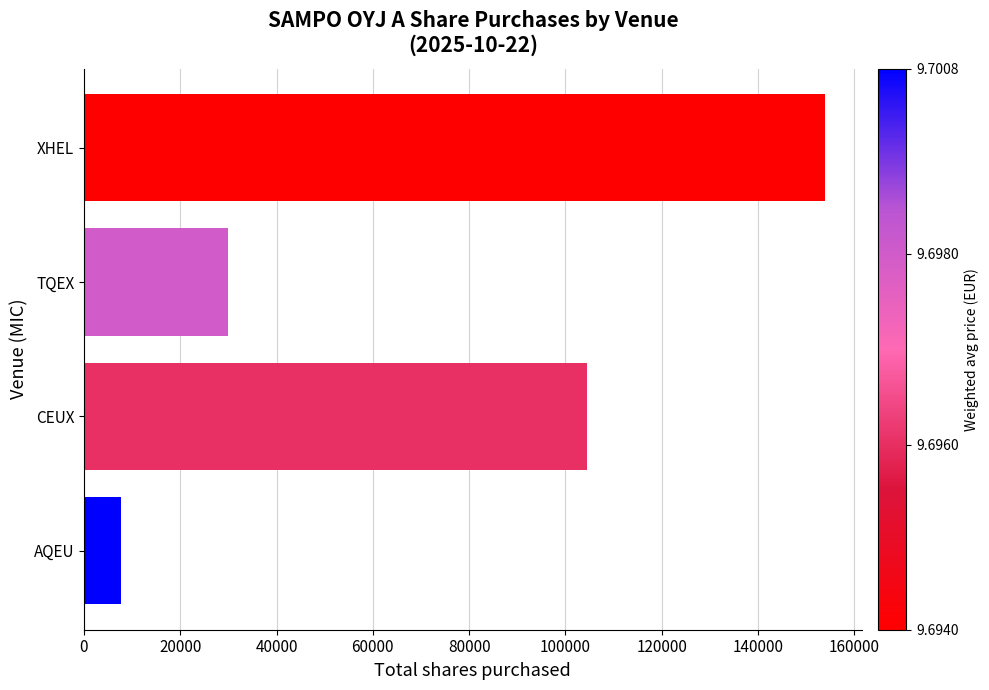

At which category does the chart reach its peak across all series?

XHEL